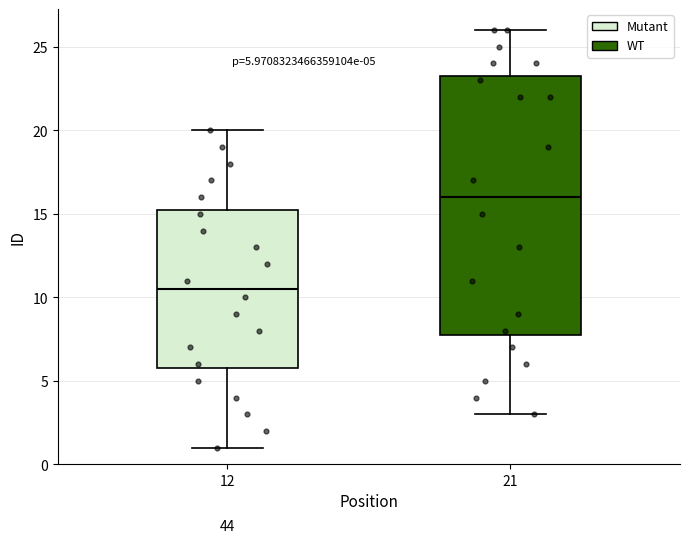

Comparing the boxes themselves (not the whiskers), which one is the tallest?

21